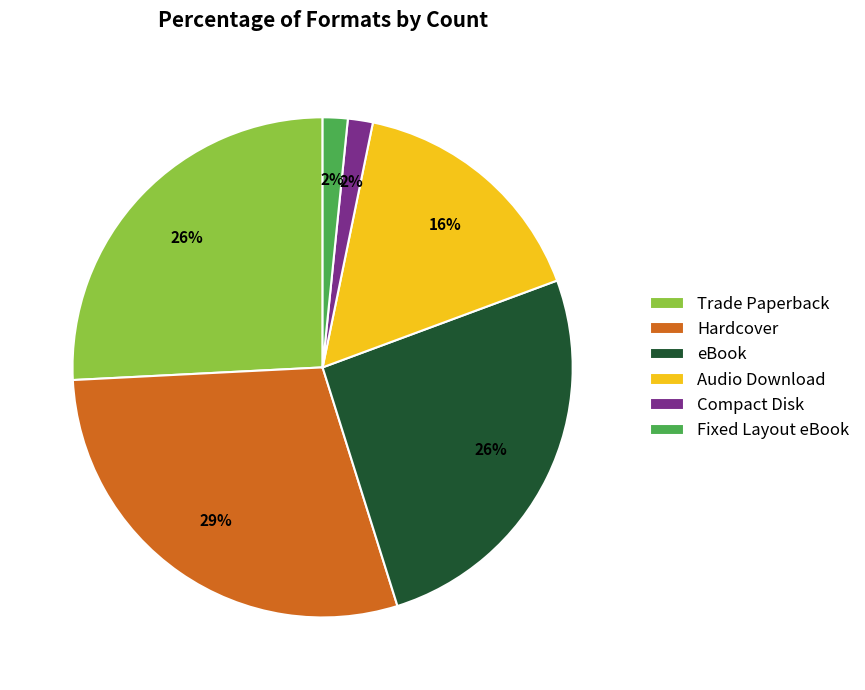

What percentage is the Audio Download slice, to the nearest percent?

16%